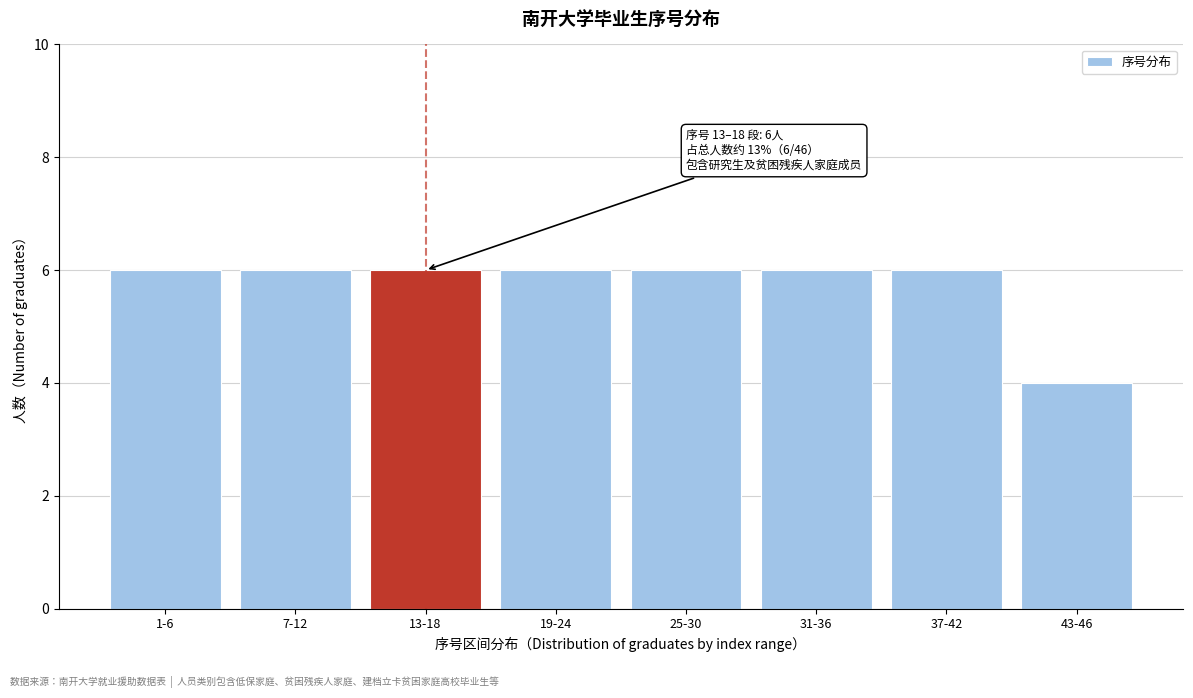

Reading right to left, extract all data points from this chart.

4	6	6	6	6	6	6	6